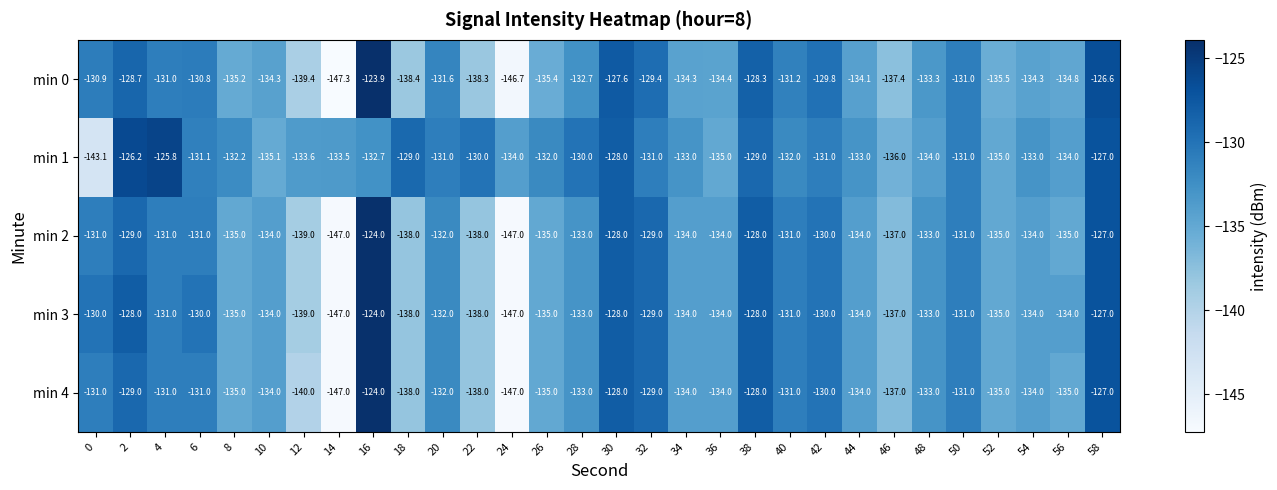

What is the difference between the highest and lowest values at 42?

1.2